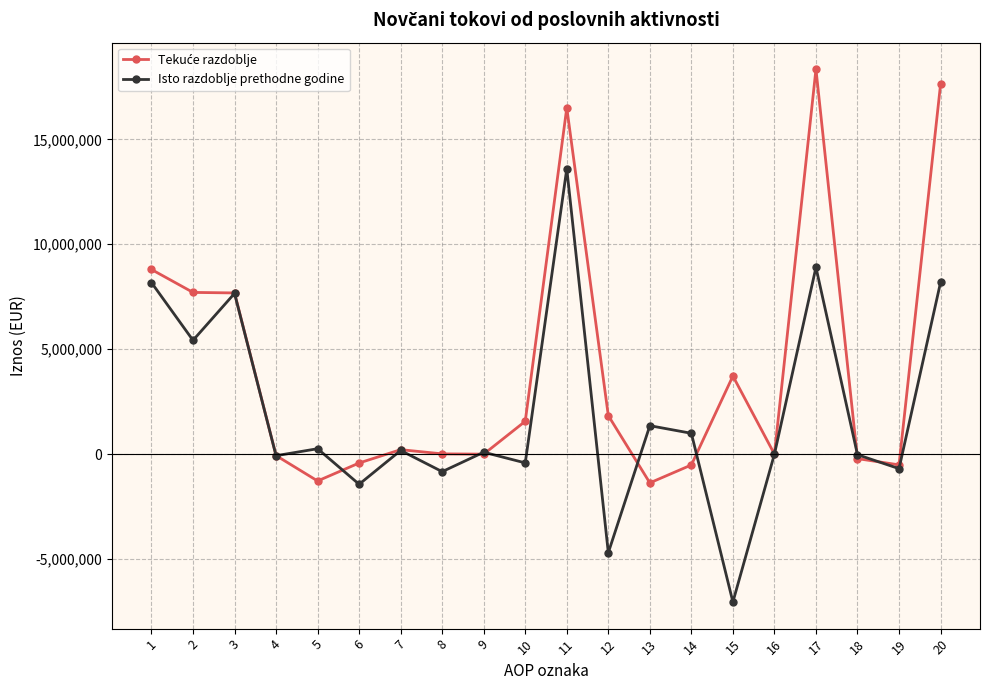

How many distinct data groups are displayed?

2